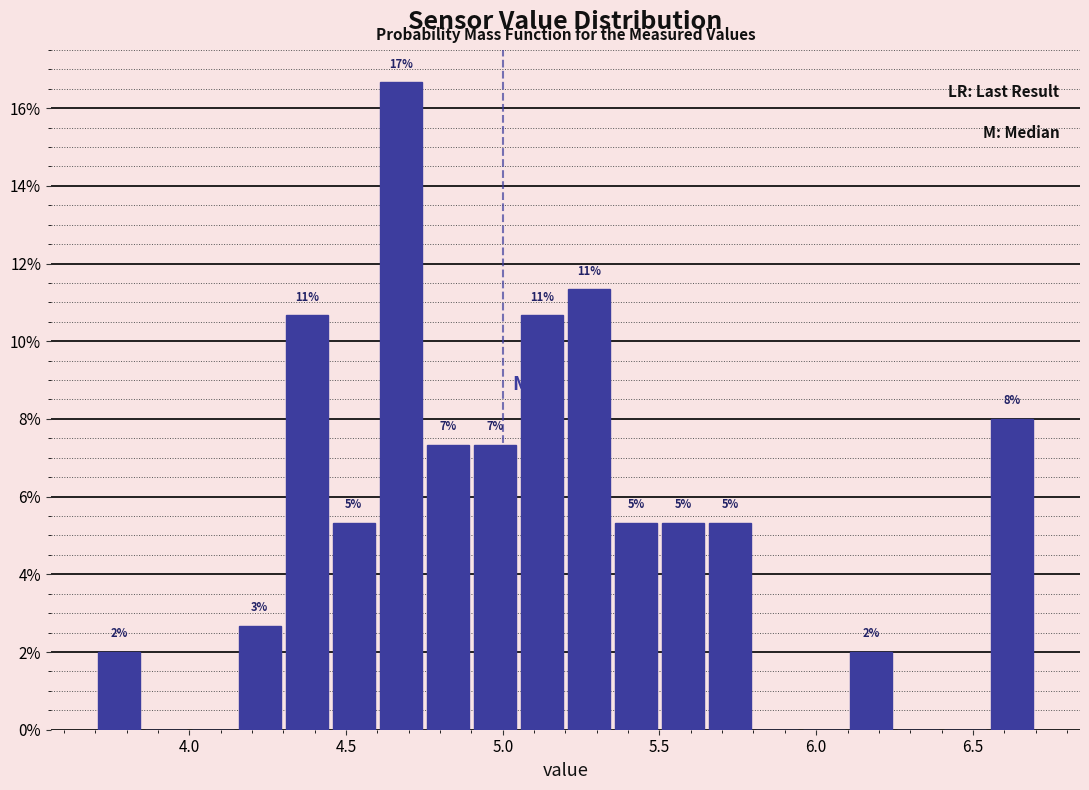

Read against the x-axis, roughly where is the centre of the tallest bar?

4.70